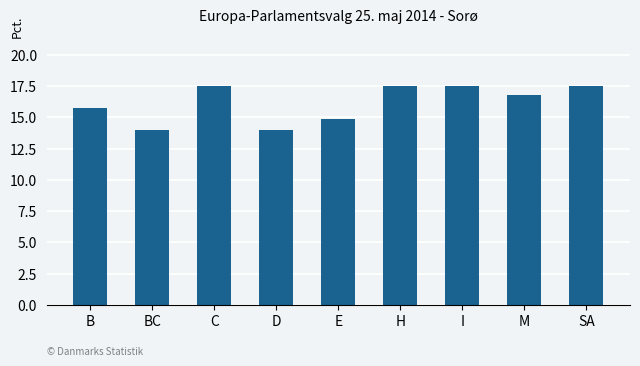

The value at B is 28.1. True or false?

False